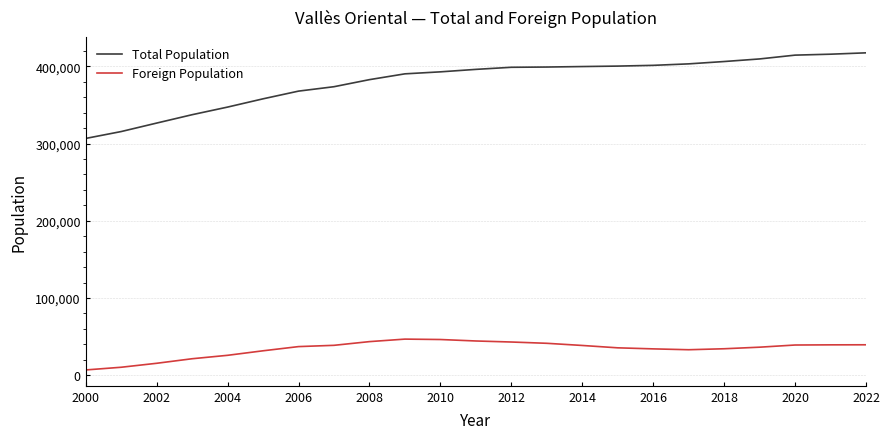

What is the minimum value for Total Population?

306665